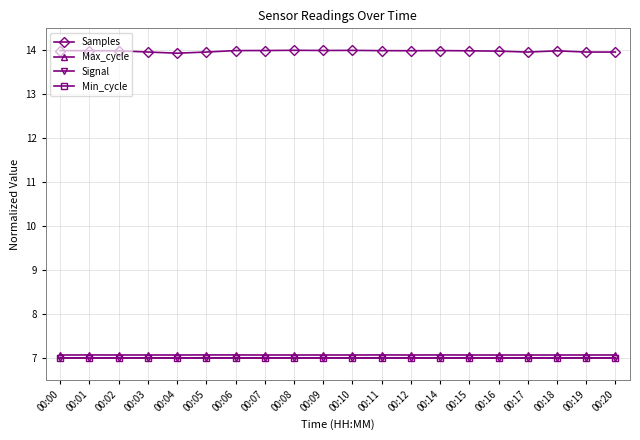

At how many categories does at least one series exceed 13?

20